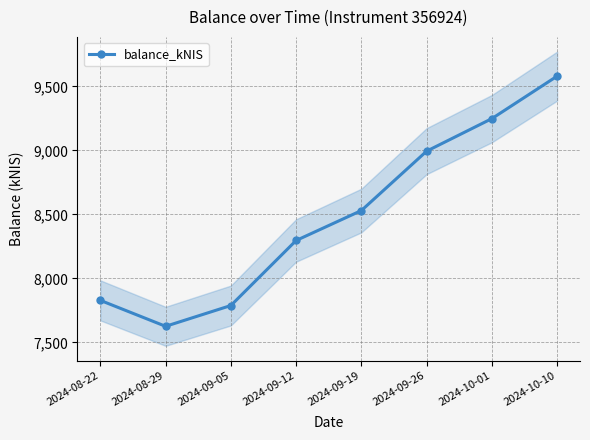

What is the smallest value displayed?

7625.2